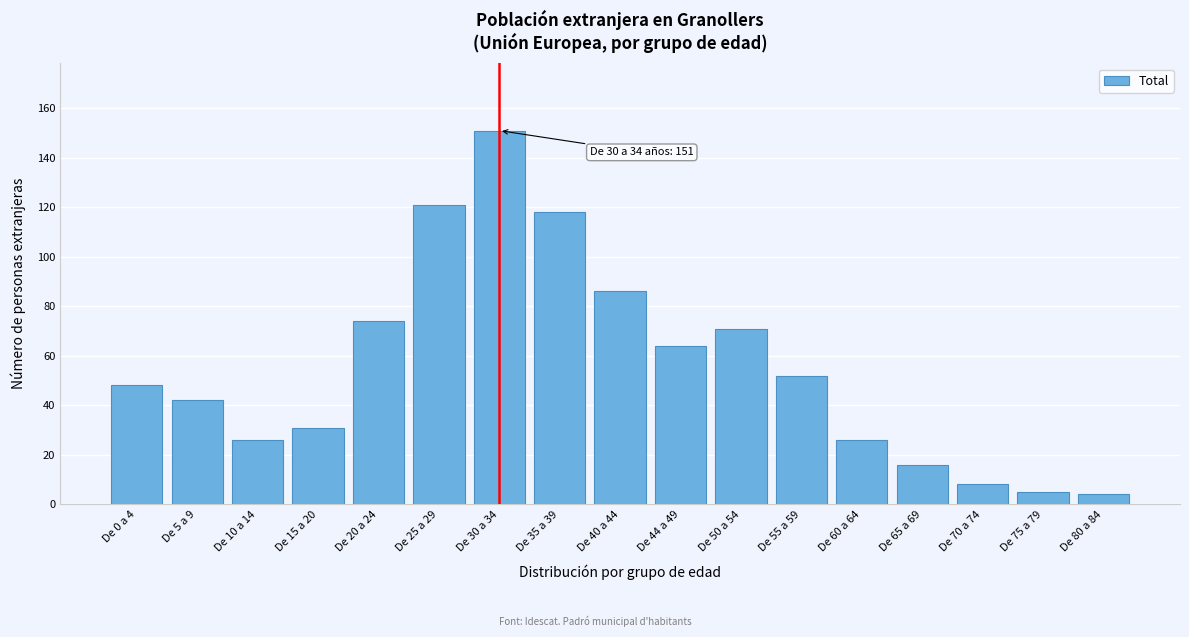

Reading left to right, what are all the values shown in this chart?

48	42	26	31	74	121	151	118	86	64	71	52	26	16	8	5	4